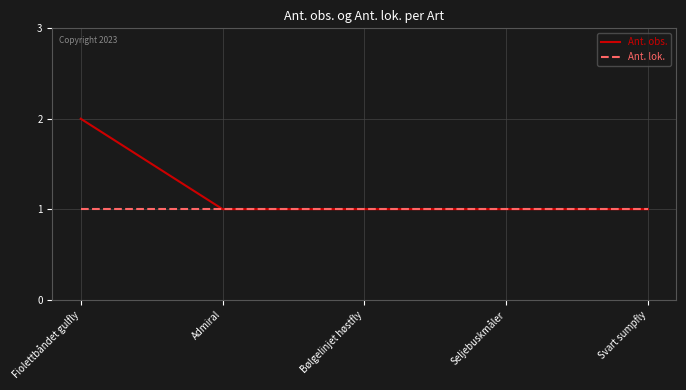

List the series in order of their peak value, lowest first.

Ant. lok., Ant. obs.